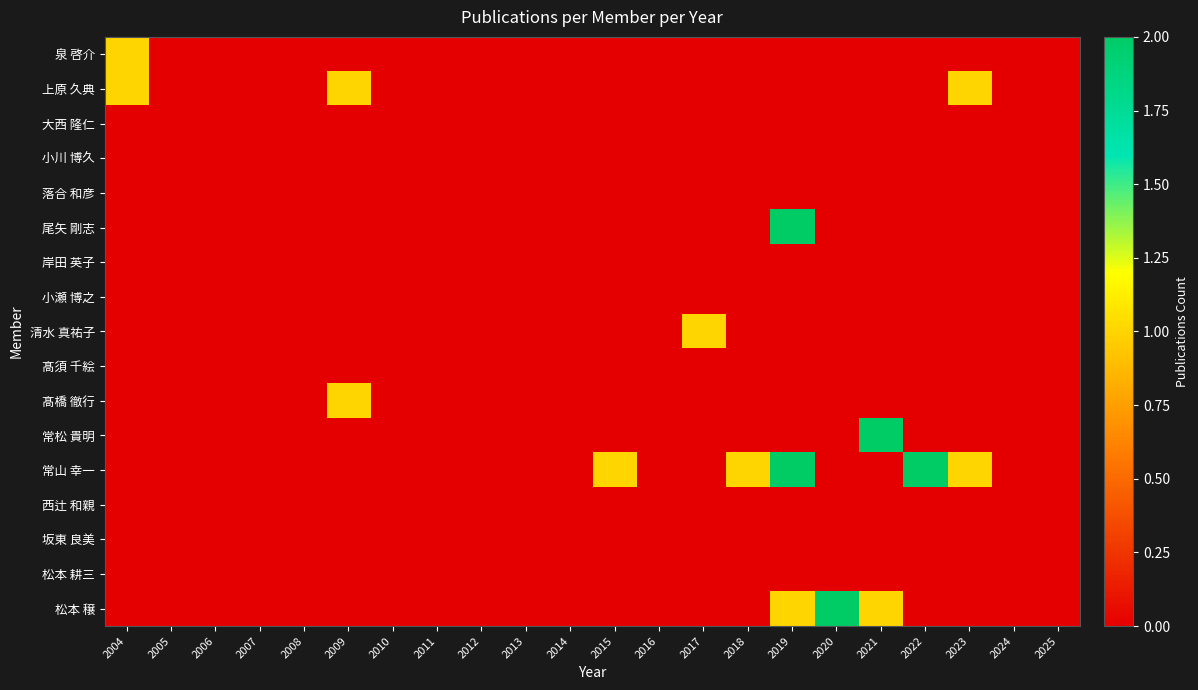

Rank the series by their maximum value, from highest to lowest.

尾矢 剛志, 常松 貴明, 常山 幸一, 松本 穣, 泉 啓介, 上原 久典, 清水 真祐子, 髙橋 徹行, 大西 隆仁, 小川 博久, 落合 和彦, 岸田 英子, 小瀬 博之, 髙須 千絵, 西辻 和親, 坂東 良美, 松本 耕三